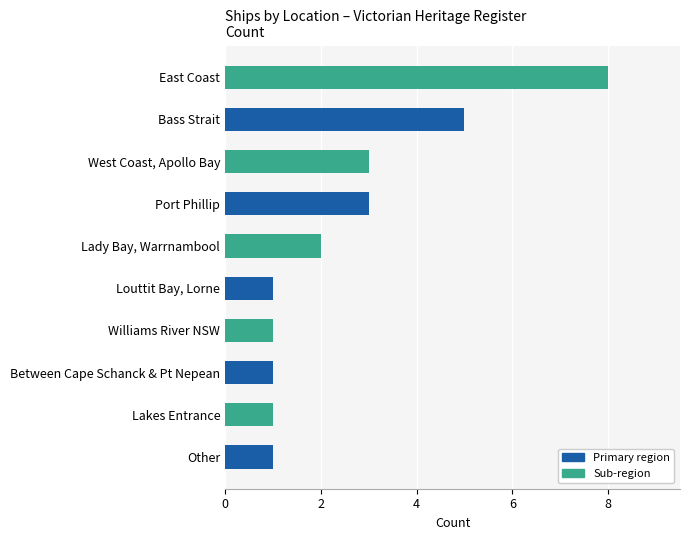

What is the smallest value displayed?

1